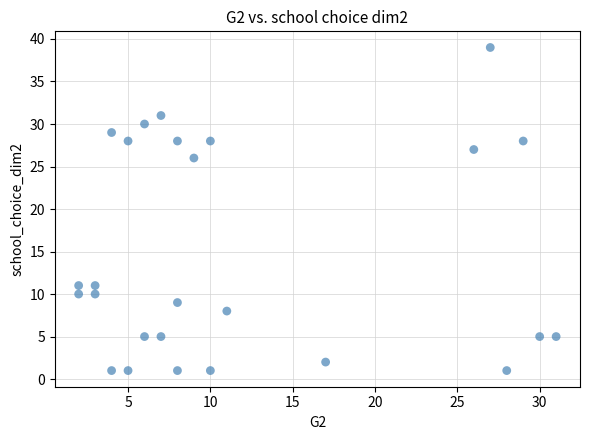

What Y value in the scatter plot is closest to 20?

26